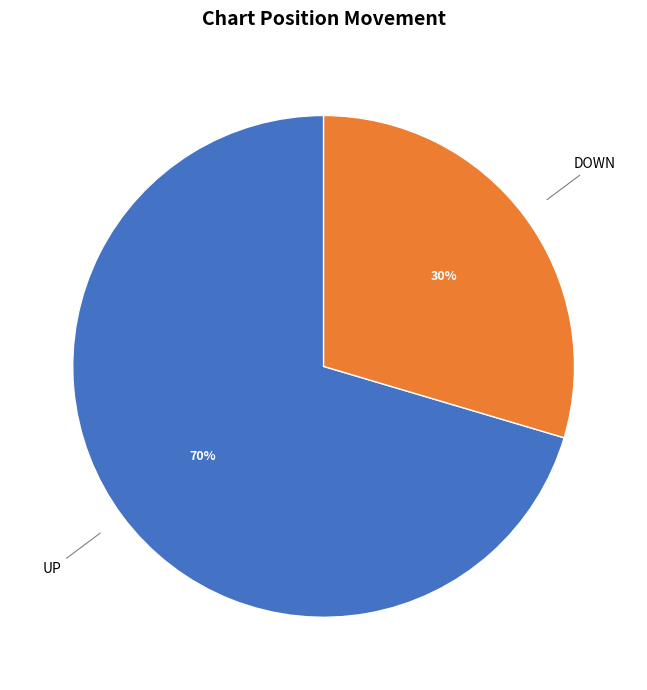

To the nearest percent, what is the average slice percentage?

50%